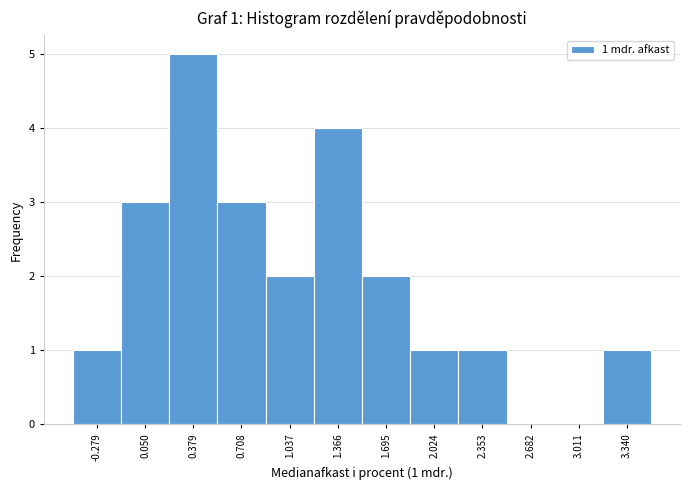

Over which range of the x-axis is the bar tallest?

0.20 to 0.55